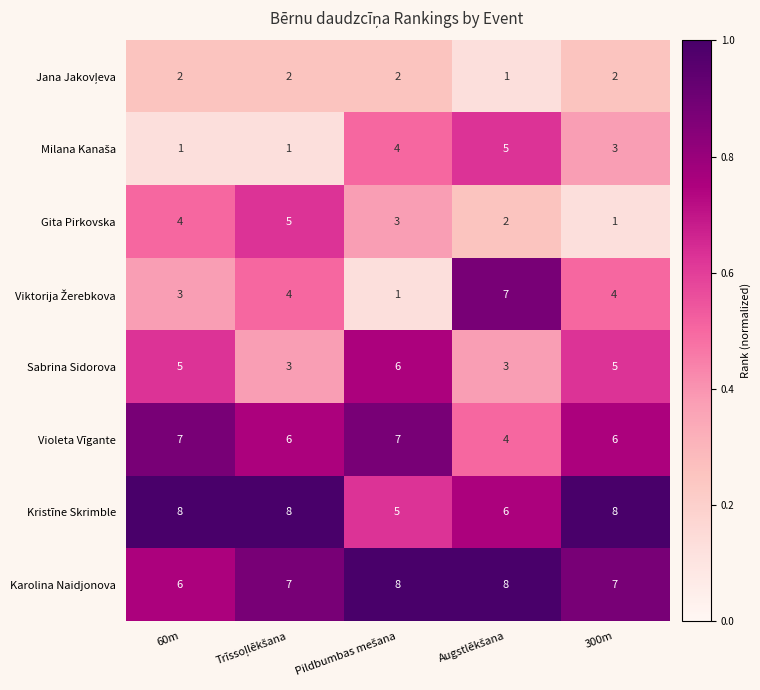

What is the sum of all Sabrina Sidorova values?

22